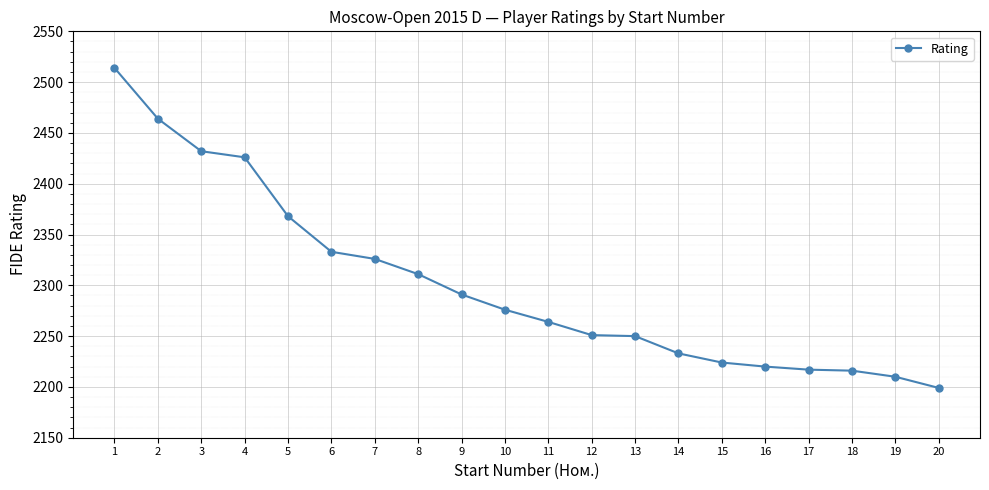

What is the greatest value displayed?

2514